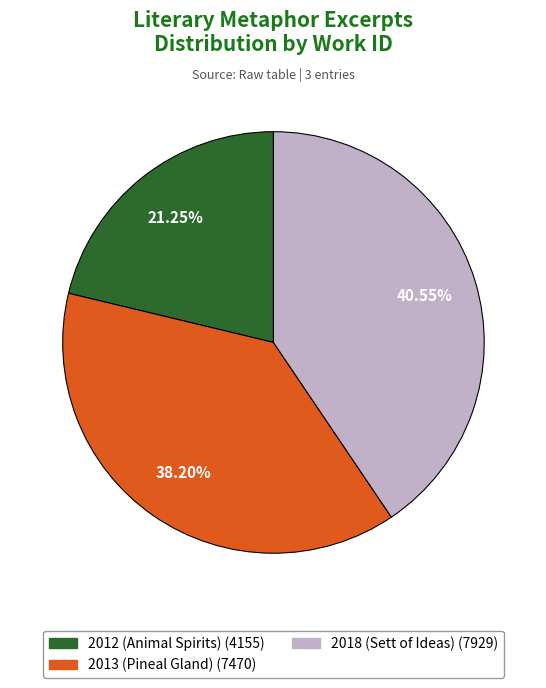

Is there any slice that represents more than half of the pie?

No